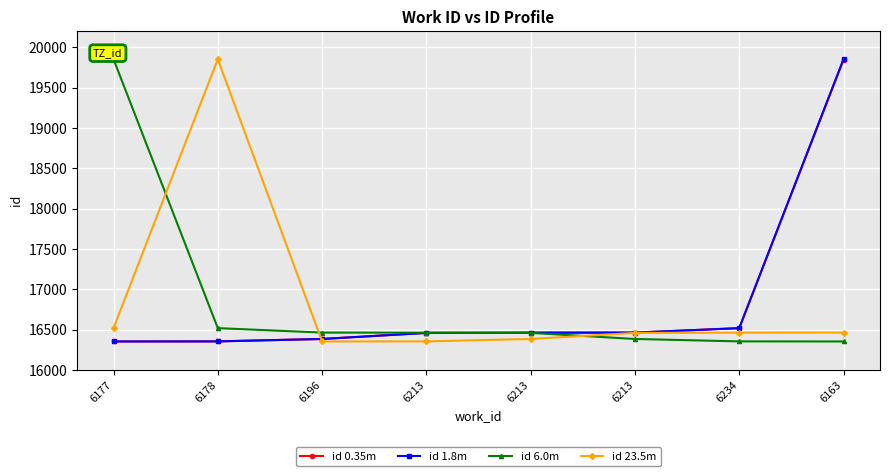

Which series has the largest range (max minus min)?

id 1.8m